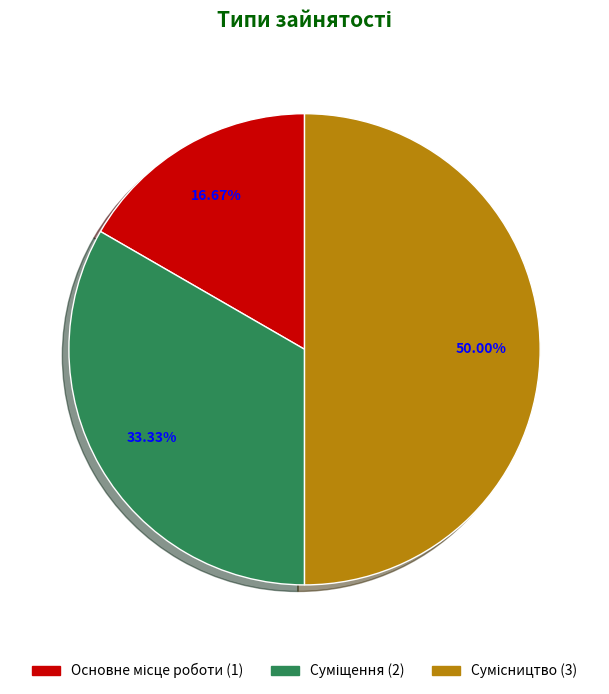

Count the number of slices in the pie.

3